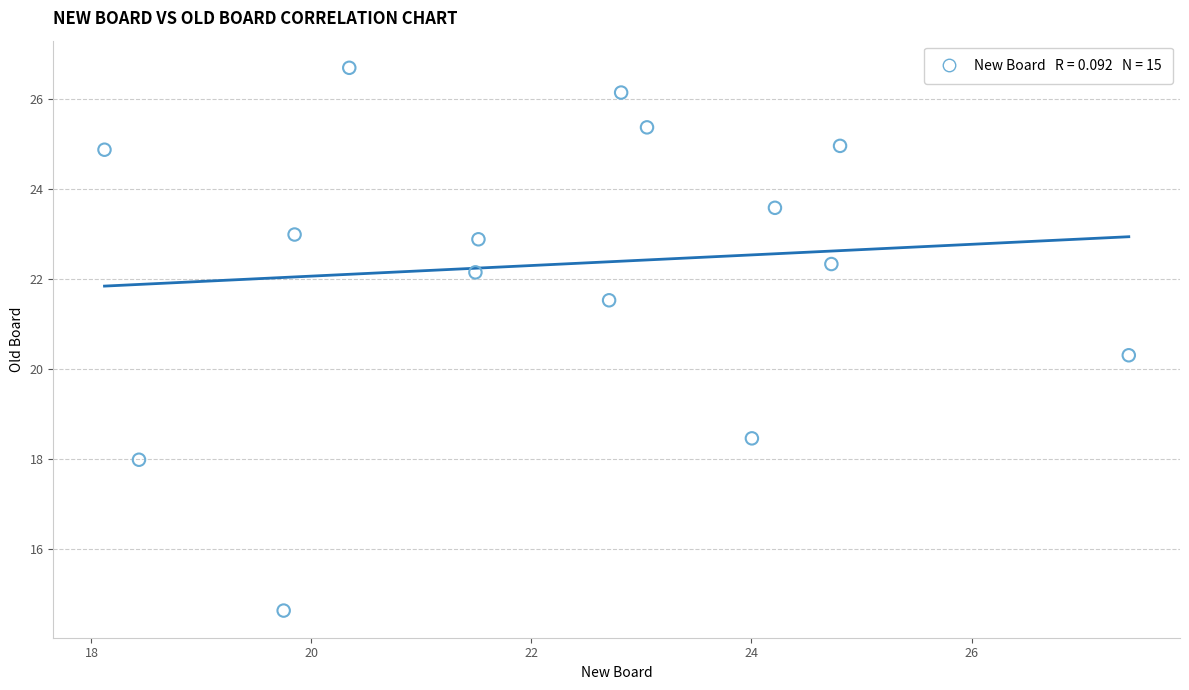

What is the range of Y values (max minus min)?

12.1